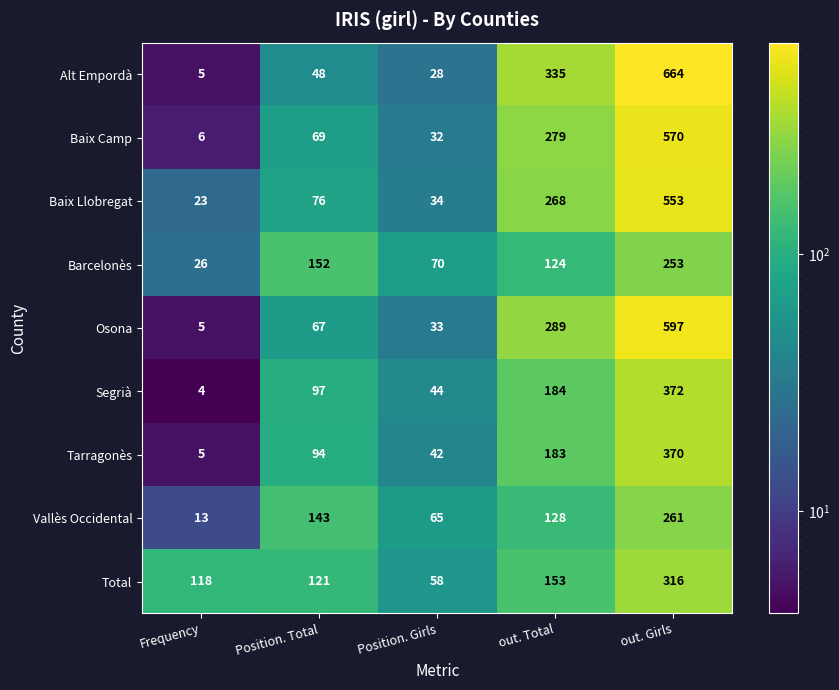

What is the sum of all Alt Empordà values?

1080